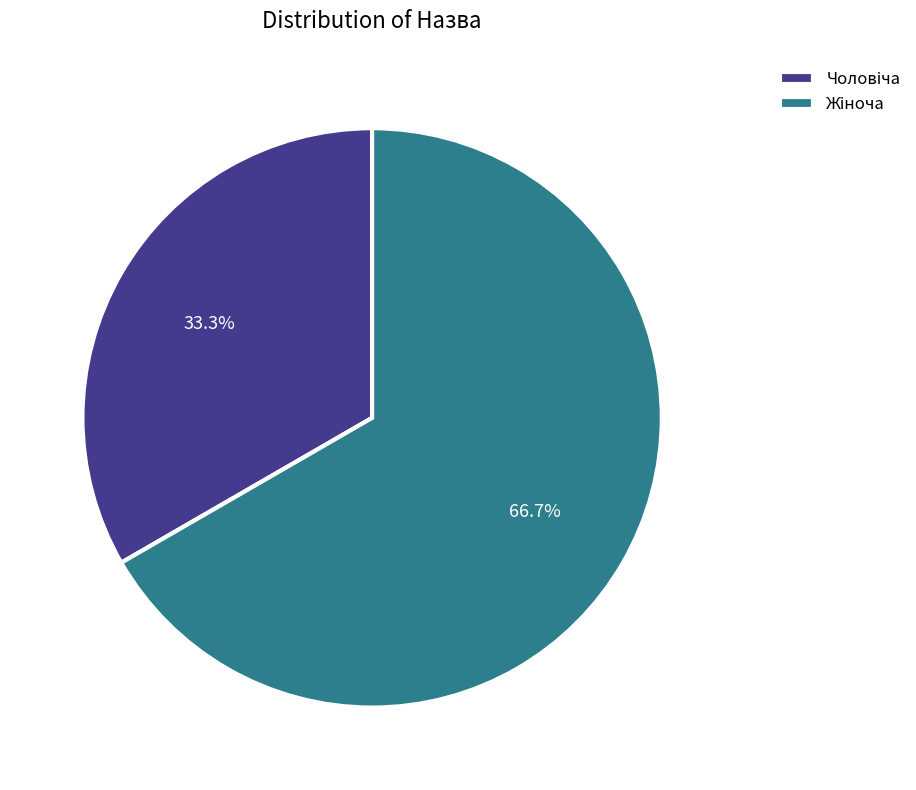

Is it true that Чоловіча is 33% of the pie?

True